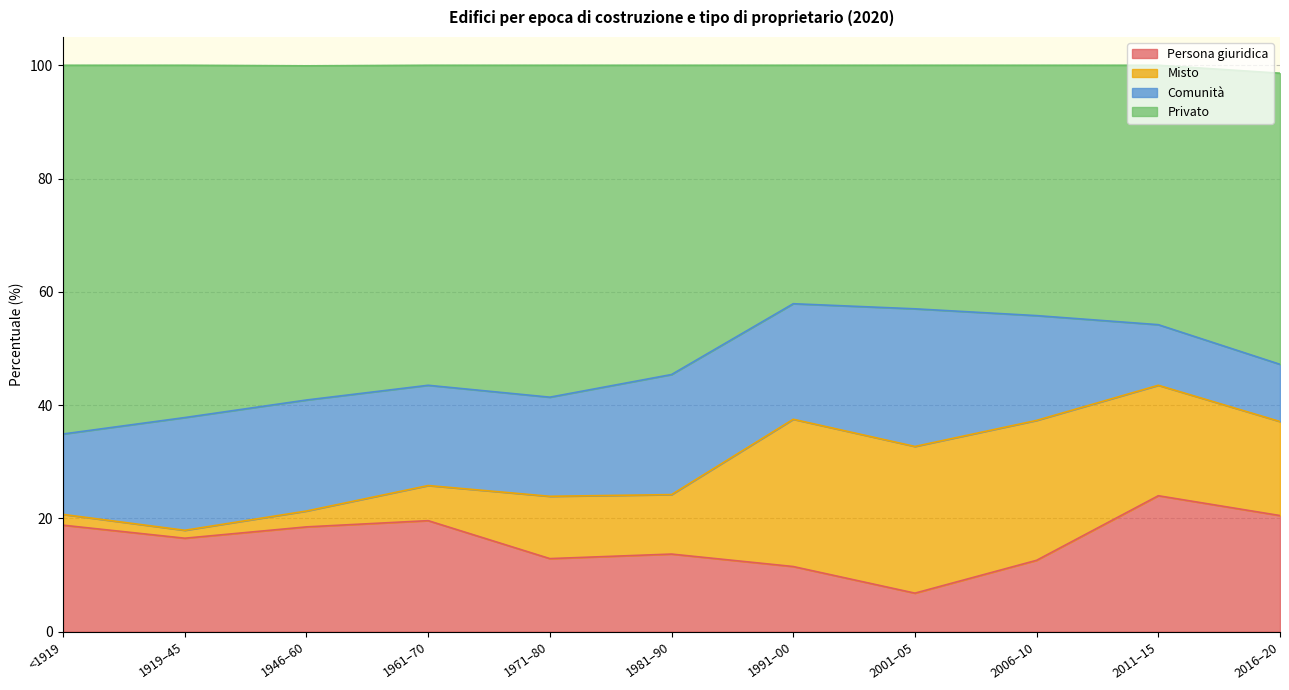

What is the highest value of the Persona giuridica series?

24.0